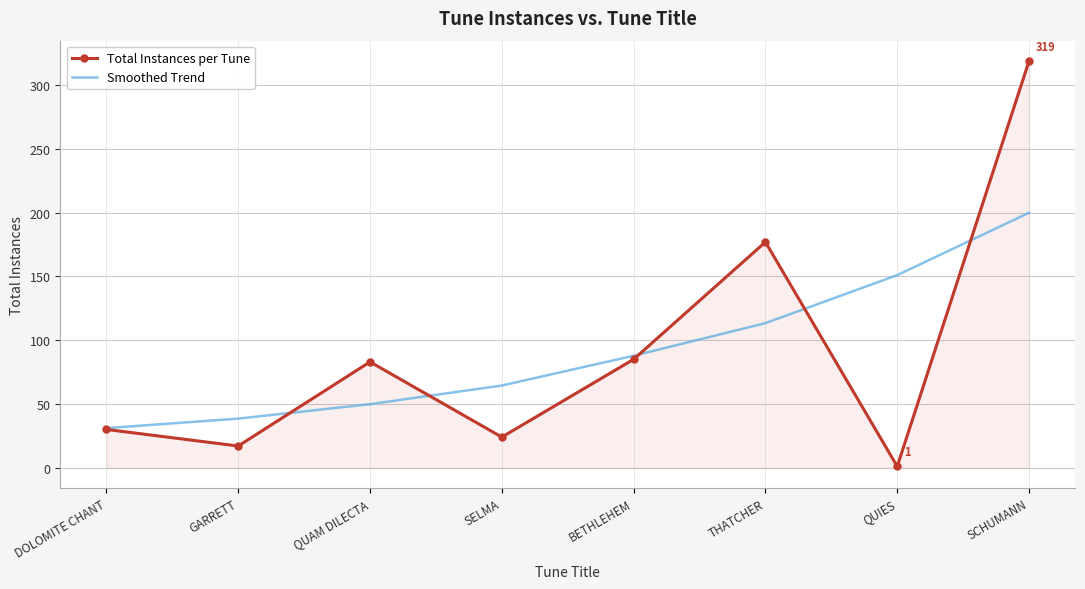

Rank the series by their maximum value, from highest to lowest.

Total Instances per Tune, Smoothed Trend